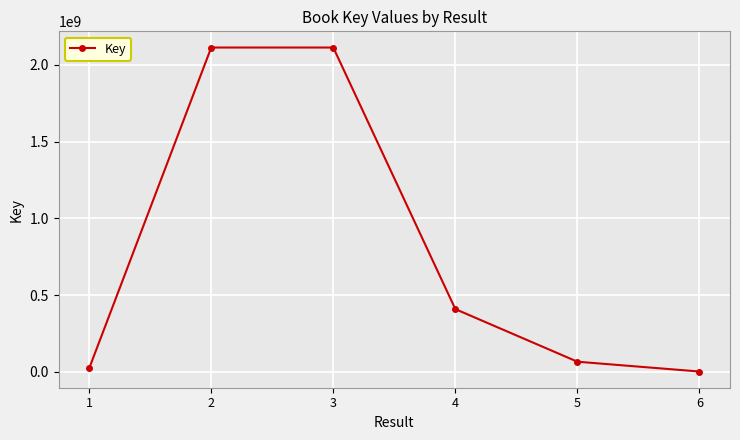

What is the difference between the values at 3 and 1?

2091080186